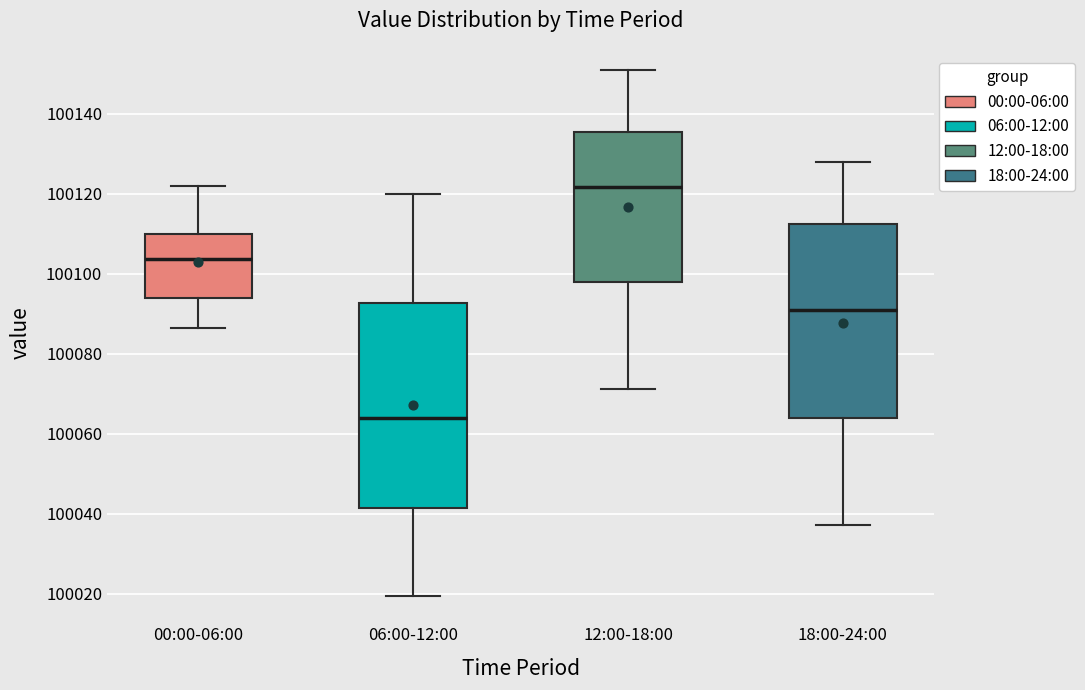

Which box is the tallest, from its lower edge to its upper edge?

06:00-12:00